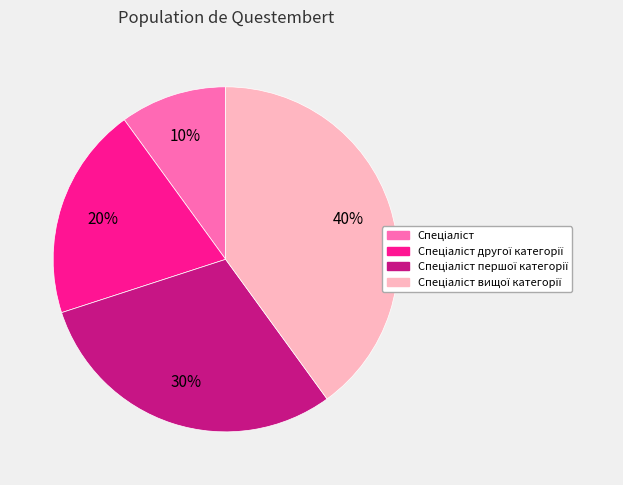

To the nearest percent, what is the average slice percentage?

25%